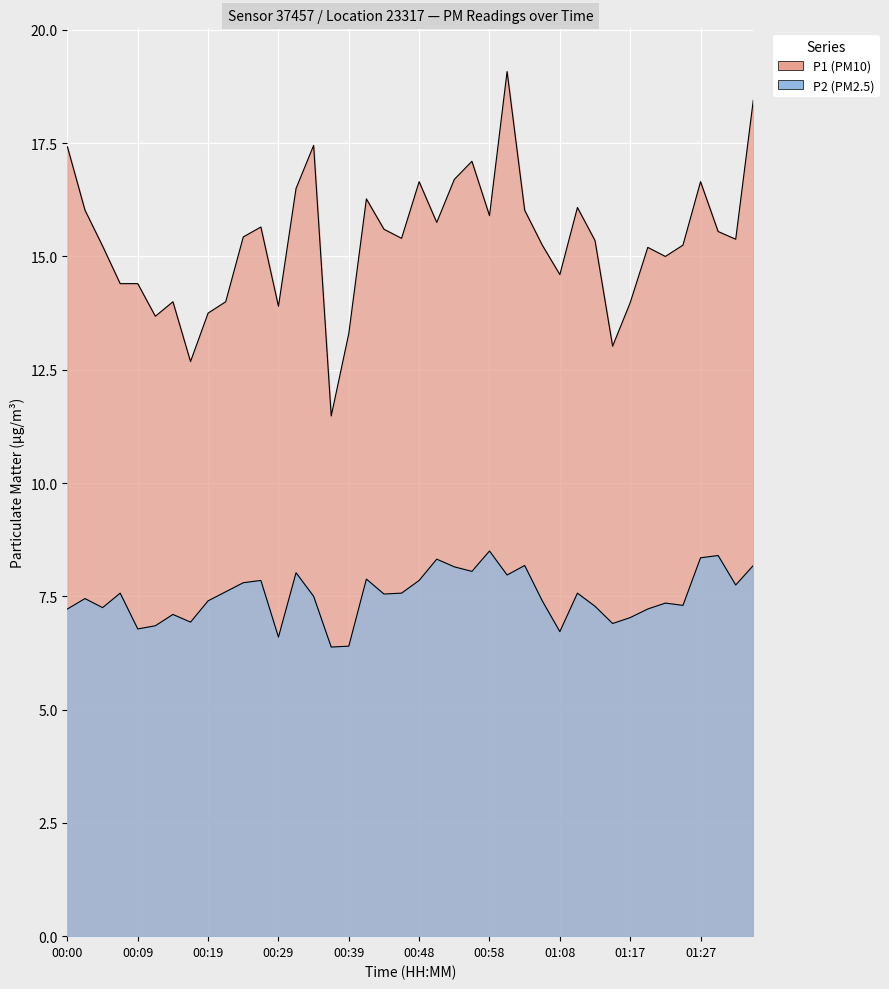

True or false: P1 and P2 intersect in this chart.

False